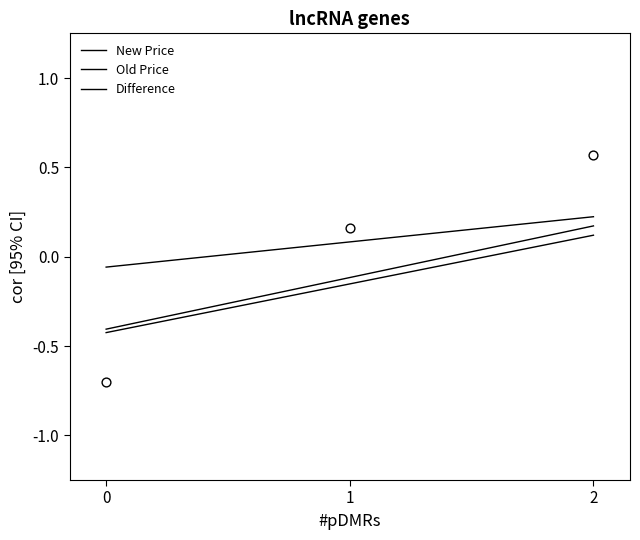

Is the value of New Price at 2 greater than the value of Difference at 0?

Yes